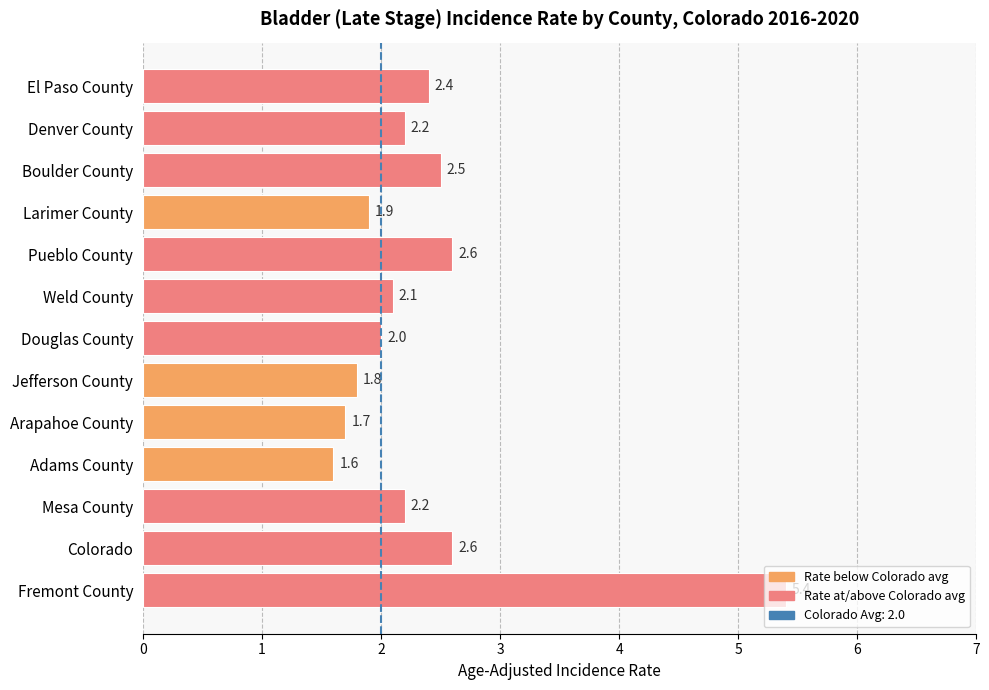

What is the label of the 9th bar from the top?

Arapahoe County